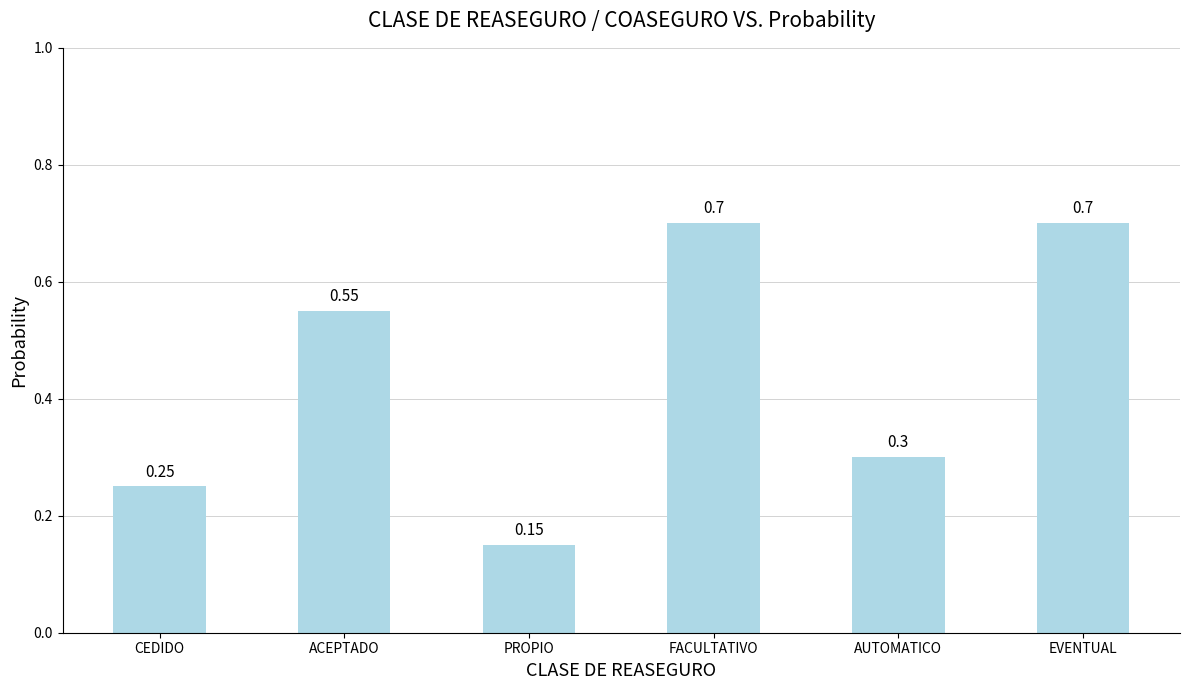

Is it true that the value at FACULTATIVO is 0.7?

True